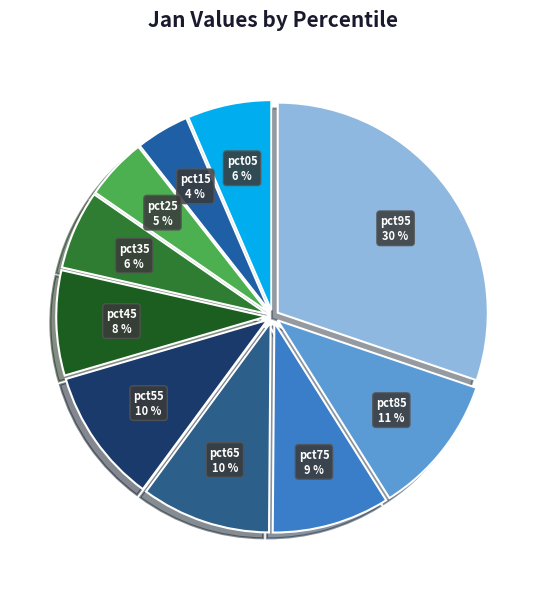

Is there any slice that represents more than half of the pie?

No